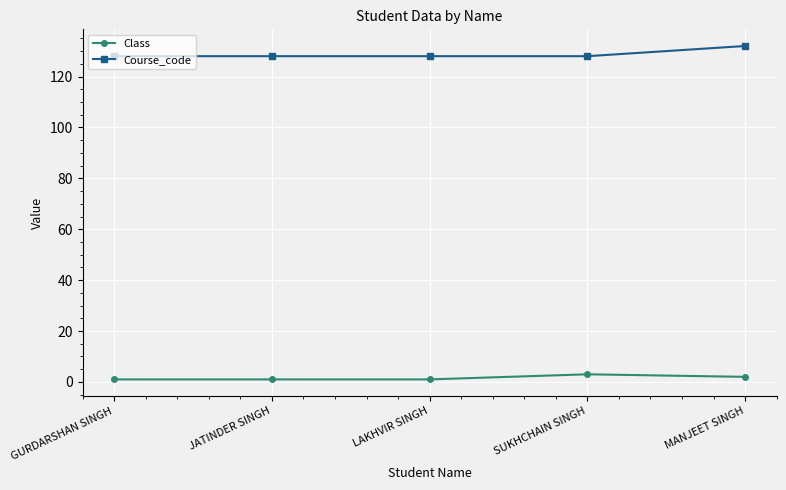

What position from the right is LAKHVIR SINGH?

3